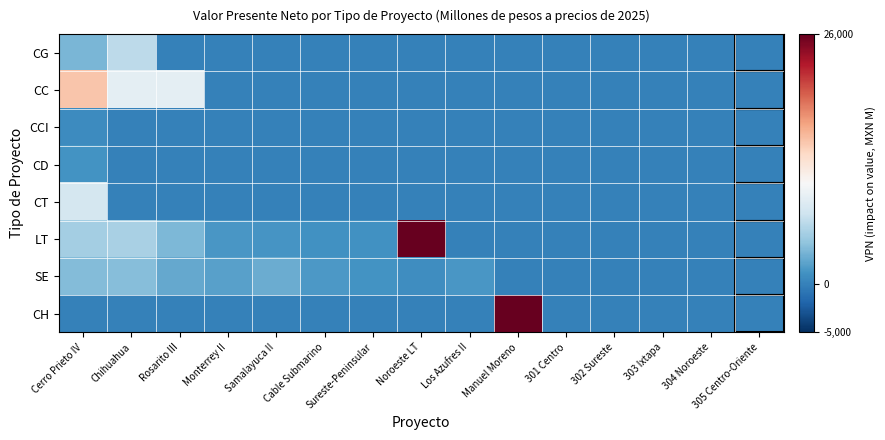

Reading right to left, extract all data points from this chart.

CG: 305 Centro-Oriente=0.0	304 Noroeste=0.0	303 Ixtapa=0.0	302 Sureste=0.0	301 Centro=0.0	Manuel Moreno=0.0	Los Azufres II=0.0	Noroeste LT=0.0	Sureste-Peninsular=0.0	Cable Submarino=0.0	Samalayuca II=0.0	Monterrey II=0.0	Rosarito III=0.0	Chihuahua=6447.8	Cerro Prieto IV=3381.7
CC: 305 Centro-Oriente=0.0	304 Noroeste=0.0	303 Ixtapa=0.0	302 Sureste=0.0	301 Centro=0.0	Manuel Moreno=0.0	Los Azufres II=0.0	Noroeste LT=0.0	Sureste-Peninsular=0.0	Cable Submarino=0.0	Samalayuca II=0.0	Monterrey II=0.0	Rosarito III=9037.5	Chihuahua=8963.9	Cerro Prieto IV=14785.2
CCI: 305 Centro-Oriente=0.0	304 Noroeste=0.0	303 Ixtapa=0.0	302 Sureste=0.0	301 Centro=0.0	Manuel Moreno=0.0	Los Azufres II=0.0	Noroeste LT=0.0	Sureste-Peninsular=0.0	Cable Submarino=0.0	Samalayuca II=0.0	Monterrey II=0.0	Rosarito III=0.0	Chihuahua=0.0	Cerro Prieto IV=740.1
CD: 305 Centro-Oriente=0.0	304 Noroeste=0.0	303 Ixtapa=0.0	302 Sureste=0.0	301 Centro=0.0	Manuel Moreno=0.0	Los Azufres II=0.0	Noroeste LT=0.0	Sureste-Peninsular=0.0	Cable Submarino=0.0	Samalayuca II=0.0	Monterrey II=0.0	Rosarito III=0.0	Chihuahua=0.0	Cerro Prieto IV=1224.7
CT: 305 Centro-Oriente=0.0	304 Noroeste=0.0	303 Ixtapa=0.0	302 Sureste=0.0	301 Centro=0.0	Manuel Moreno=0.0	Los Azufres II=0.0	Noroeste LT=0.0	Sureste-Peninsular=0.0	Cable Submarino=0.0	Samalayuca II=0.0	Monterrey II=0.0	Rosarito III=0.0	Chihuahua=0.0	Cerro Prieto IV=7781.4
LT: 305 Centro-Oriente=0.0	304 Noroeste=0.0	303 Ixtapa=0.0	302 Sureste=0.0	301 Centro=0.0	Manuel Moreno=0.0	Los Azufres II=0.0	Noroeste LT=26103.5	Sureste-Peninsular=1084.7	Cable Submarino=1144.4	Samalayuca II=1324.5	Monterrey II=1421.5	Rosarito III=3591.1	Chihuahua=5496.1	Cerro Prieto IV=5272.2
SE: 305 Centro-Oriente=0.0	304 Noroeste=0.0	303 Ixtapa=0.0	302 Sureste=0.0	301 Centro=0.0	Manuel Moreno=0.0	Los Azufres II=1499.0	Noroeste LT=860.1	Sureste-Peninsular=1281.0	Cable Submarino=1626.4	Samalayuca II=2783.7	Monterrey II=2079.5	Rosarito III=2529.0	Chihuahua=3954.1	Cerro Prieto IV=3790.4
CH: 305 Centro-Oriente=0.0	304 Noroeste=0.0	303 Ixtapa=0.0	302 Sureste=0.0	301 Centro=0.0	Manuel Moreno=26103.5	Los Azufres II=0.0	Noroeste LT=0.0	Sureste-Peninsular=0.0	Cable Submarino=0.0	Samalayuca II=0.0	Monterrey II=0.0	Rosarito III=0.0	Chihuahua=0.0	Cerro Prieto IV=0.0